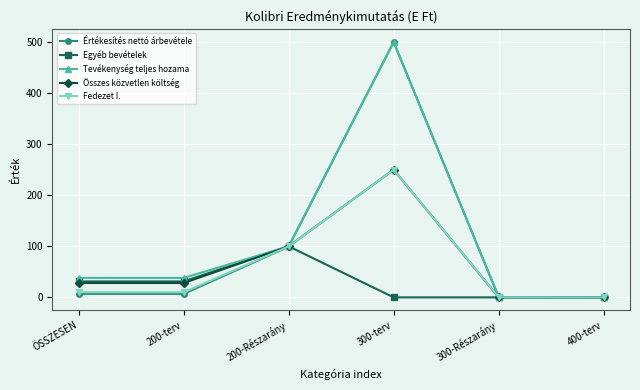

Is it true that Tevékenység teljes hozama equals 277.5 at 300-terv?

False